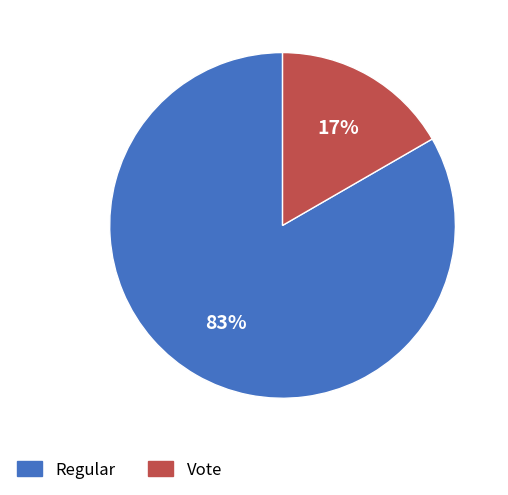

How many segments does this pie chart have?

2